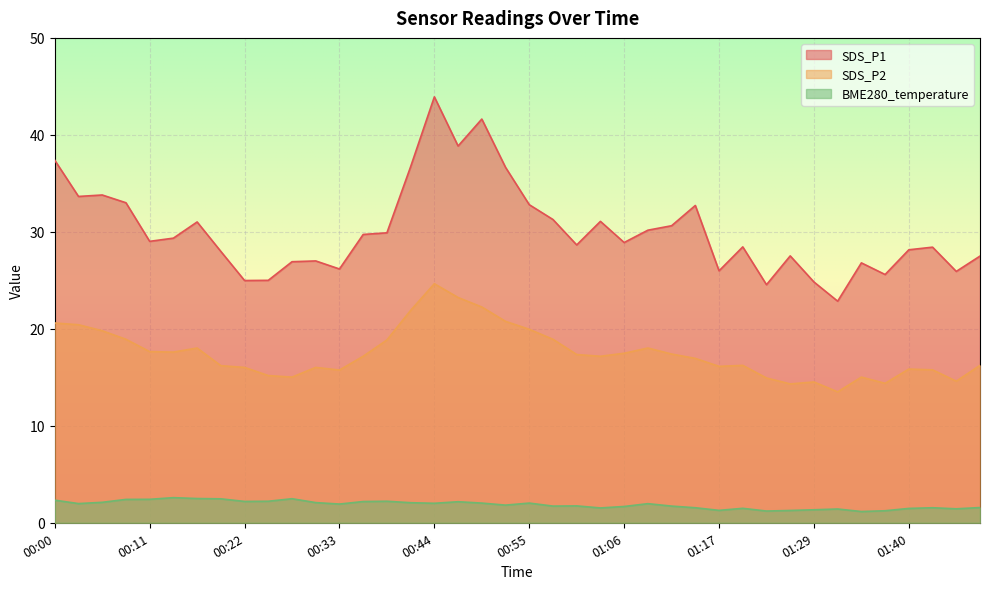

Between 00:22 and 00:25, which series saw the biggest shift?

SDS_P2